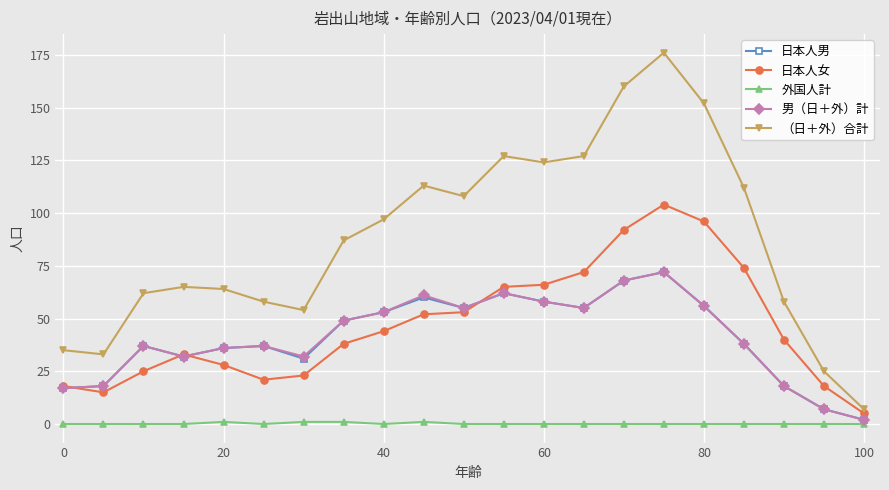

In 日本人男, how many points are higher than both neighbors (excluding endpoints)?

5